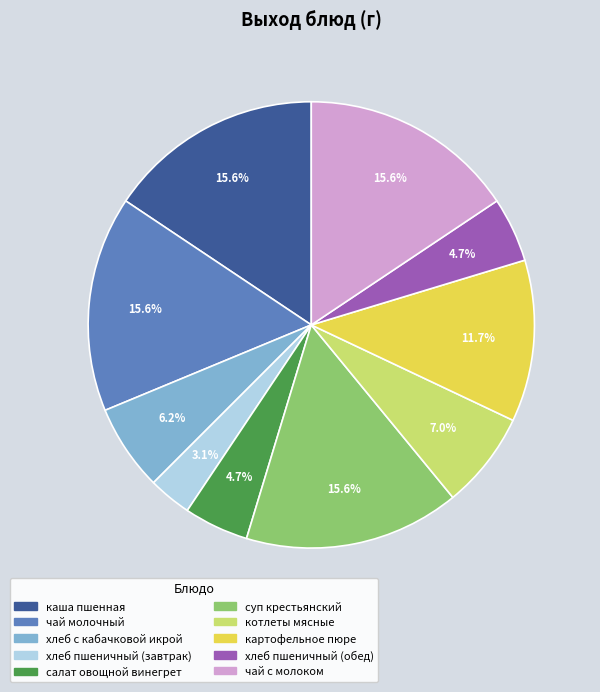

What portion of the pie excludes котлеты мясные?

93.0%